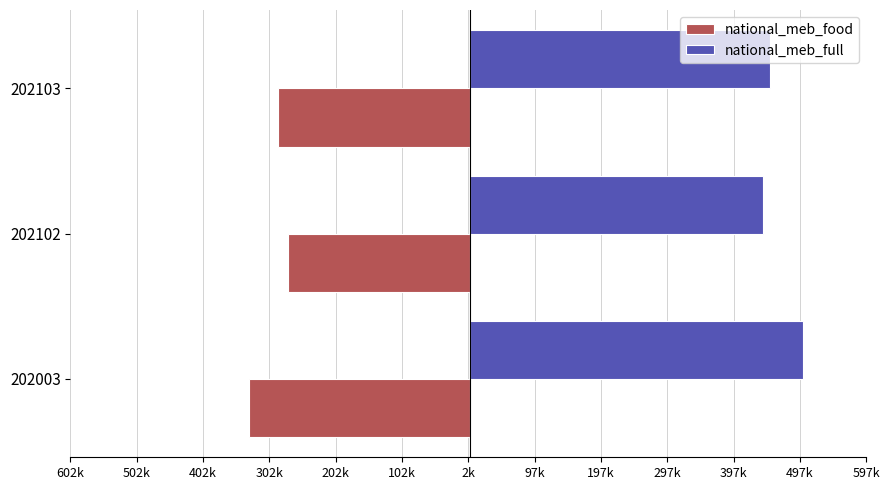

What are all the series names shown in the legend?

national_meb_food, national_meb_full